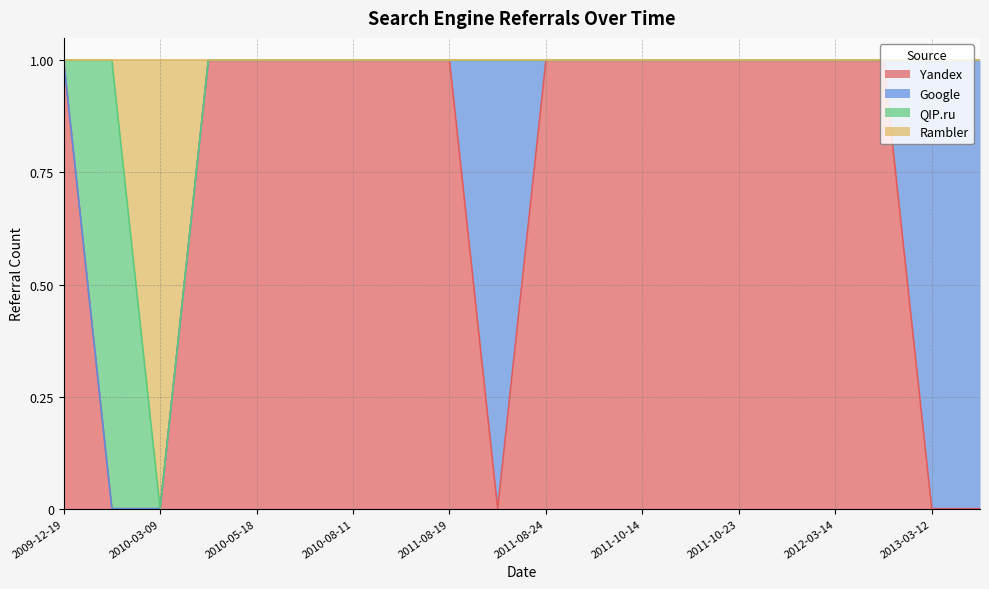

True or false: QIP.ru and Google cross at least once.

False